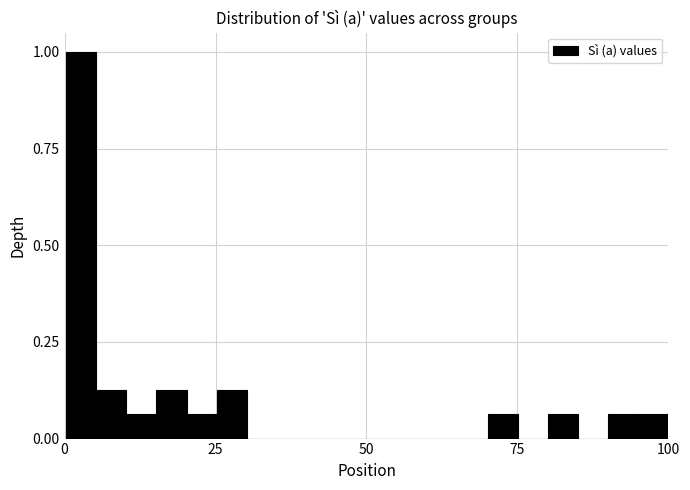

Read against the x-axis, roughly where is the centre of the tallest bar?

5